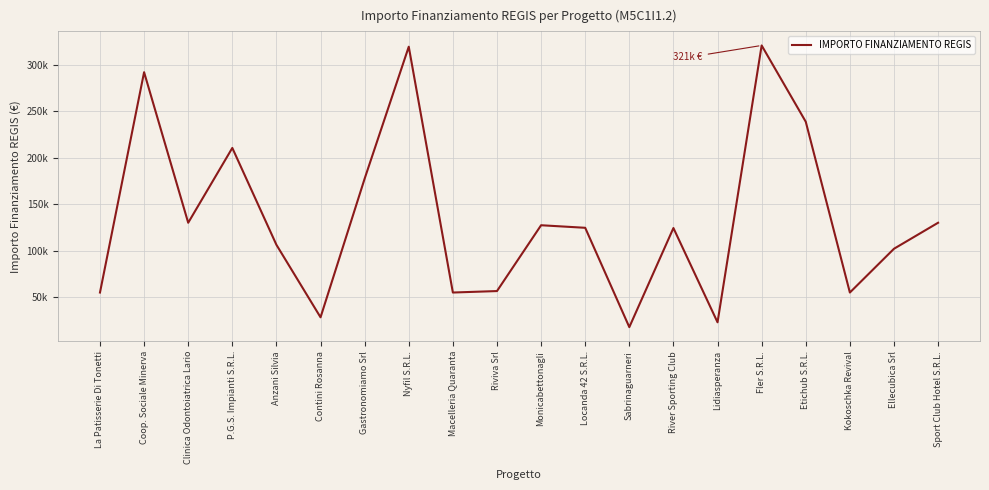

Is this an area chart (filled region under the line)?

No